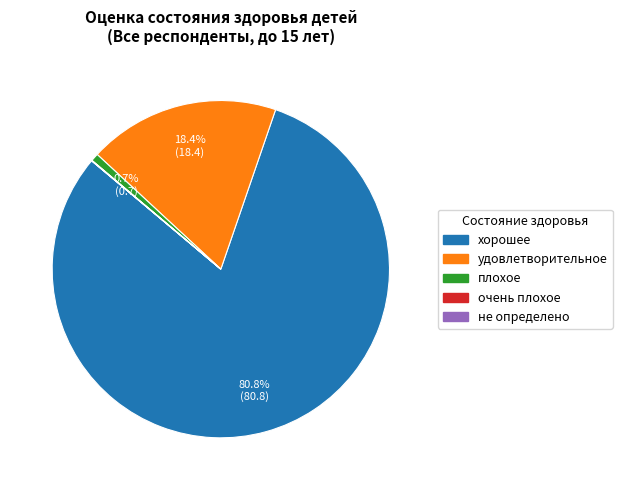

What percentage do плохое and удовлетворительное together represent?

19.1%